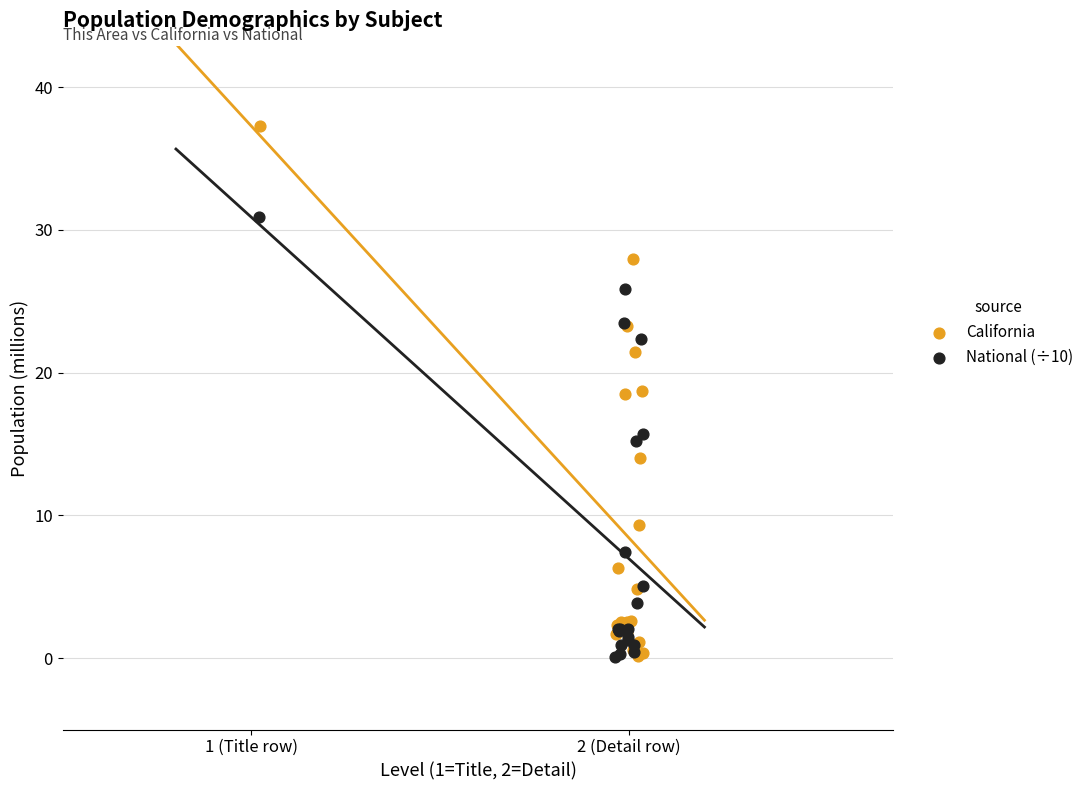

Which series has the widest spread of Y values?

California